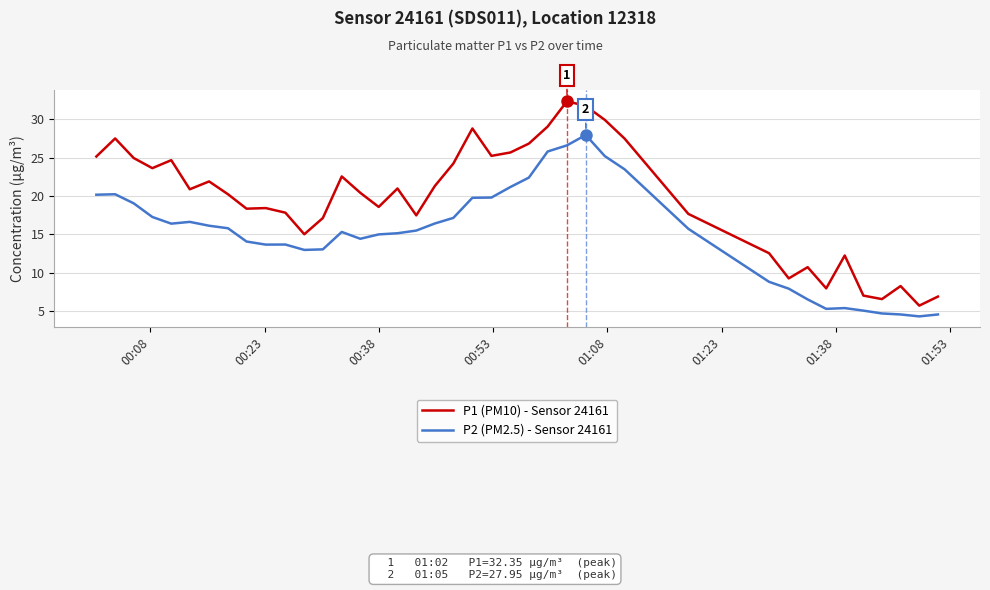

What is the greatest value displayed?

32.4